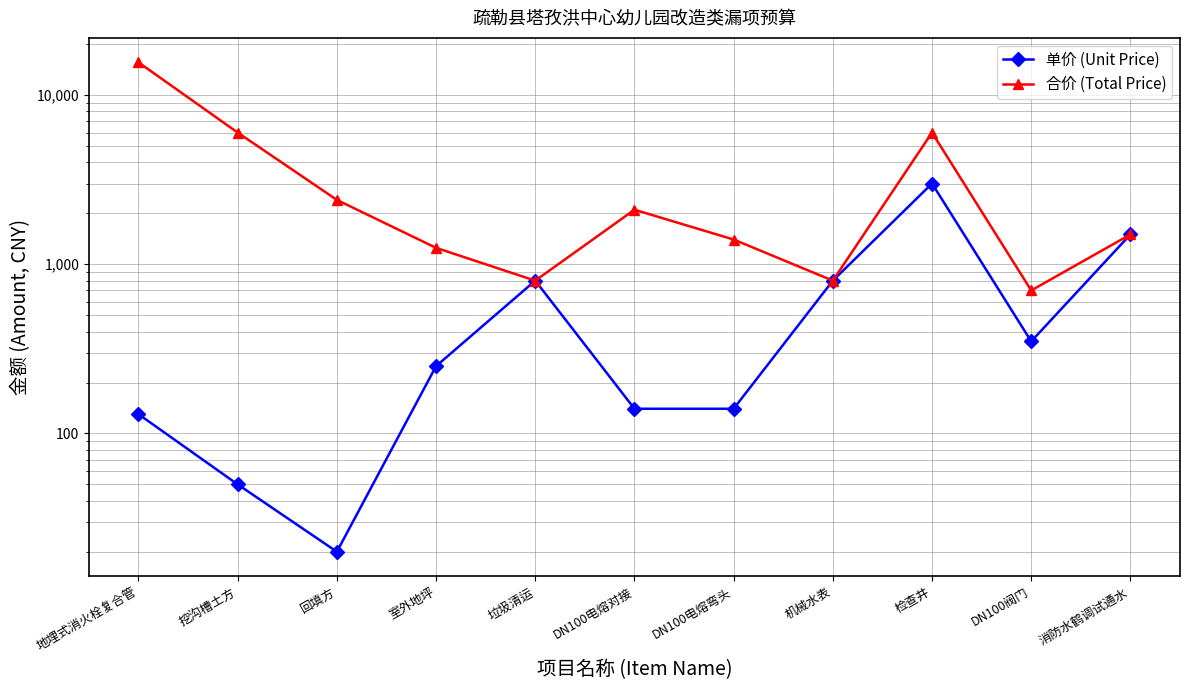

In 合价 (Total Price), how many points are higher than both neighbors (excluding endpoints)?

2